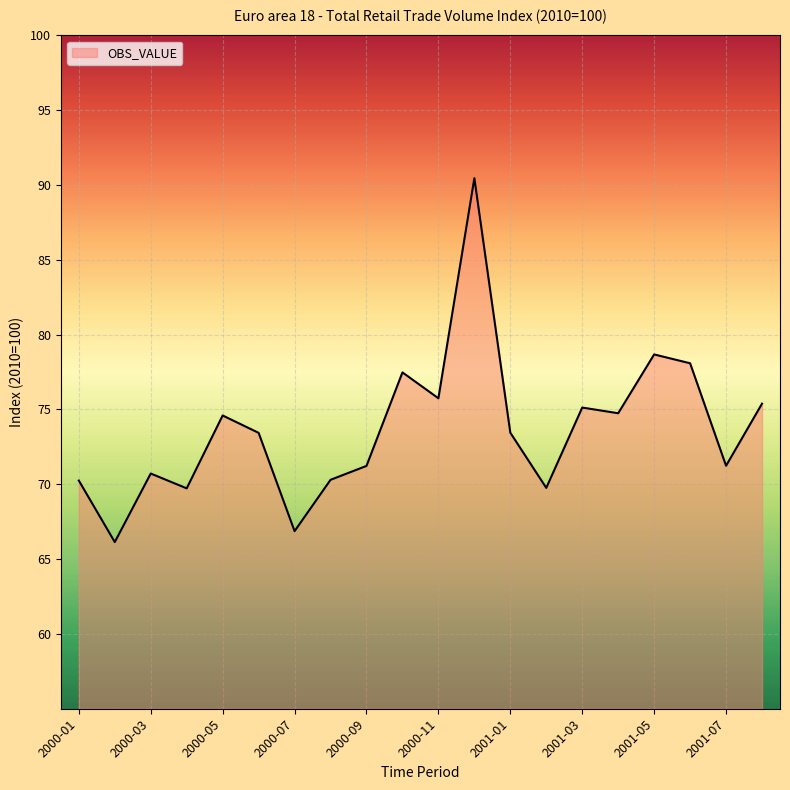

What is the smallest value displayed?

66.1